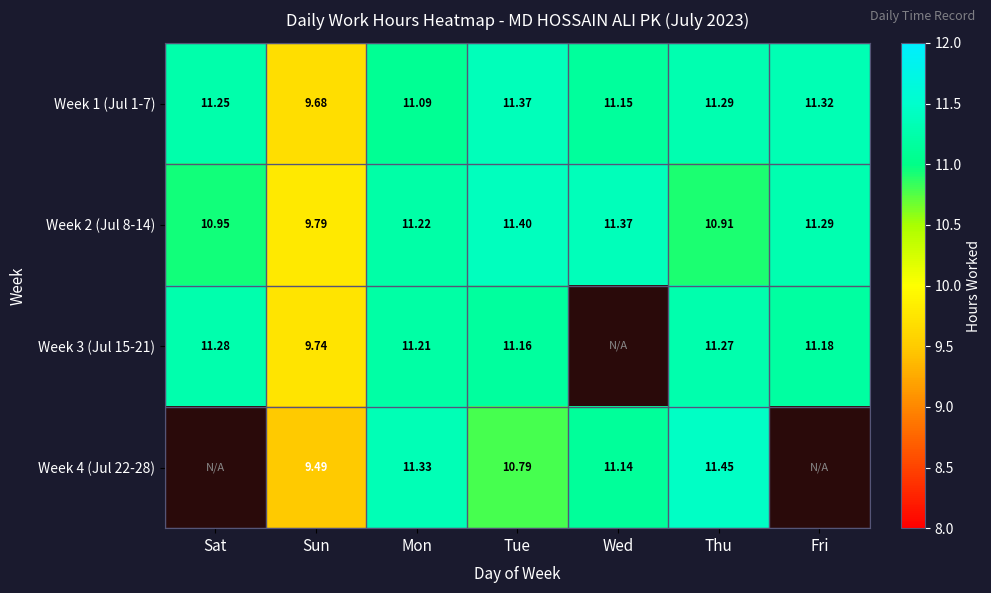

List the labels in order of Week 2 (Jul 8-14) value, largest first.

Tue, Wed, Fri, Mon, Sat, Thu, Sun